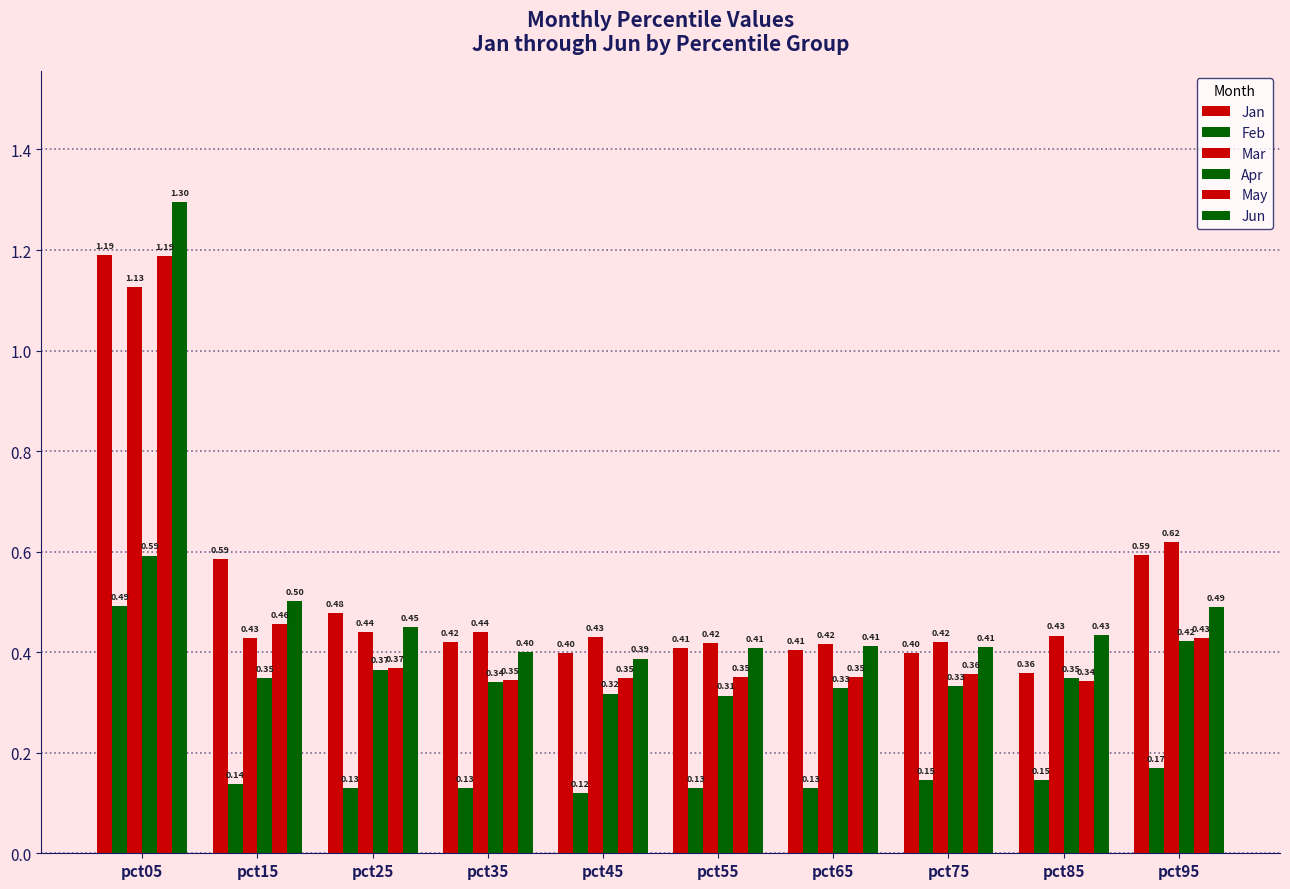

How many bars are there in total?

60